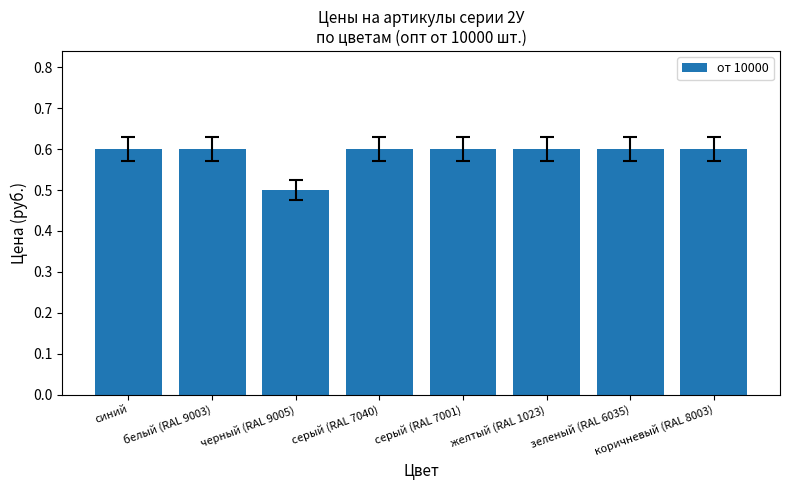

What is the label of the 4th bar from the right?

серый (RAL 7001)